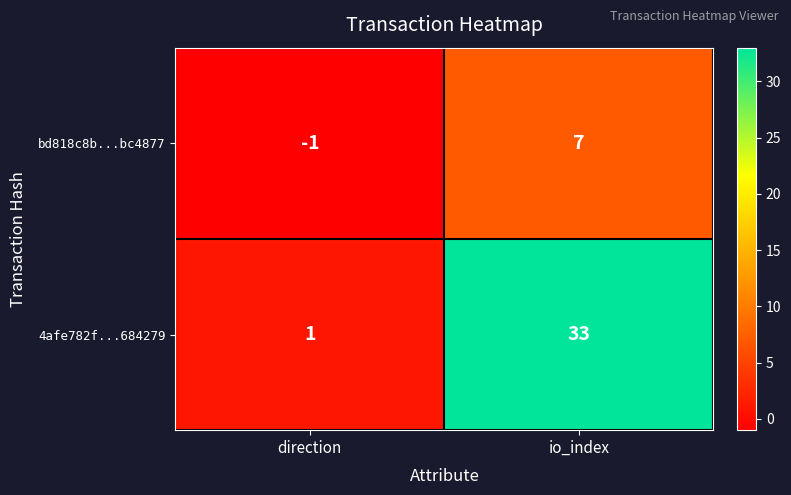

Which series has the largest range (max minus min)?

4afe782f...684279